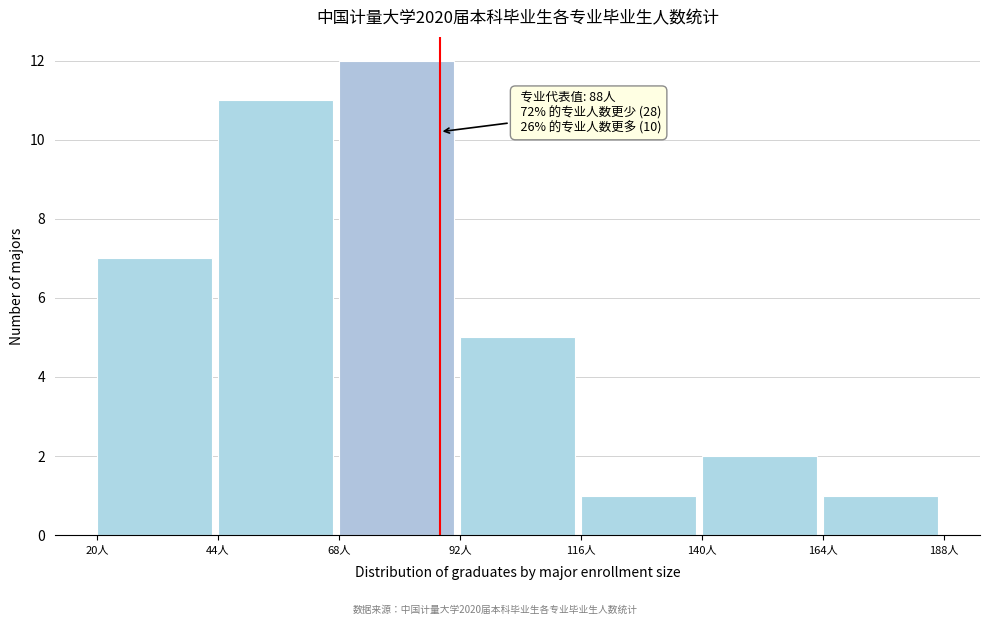

Over which range of the x-axis is the bar tallest?

68 to 92